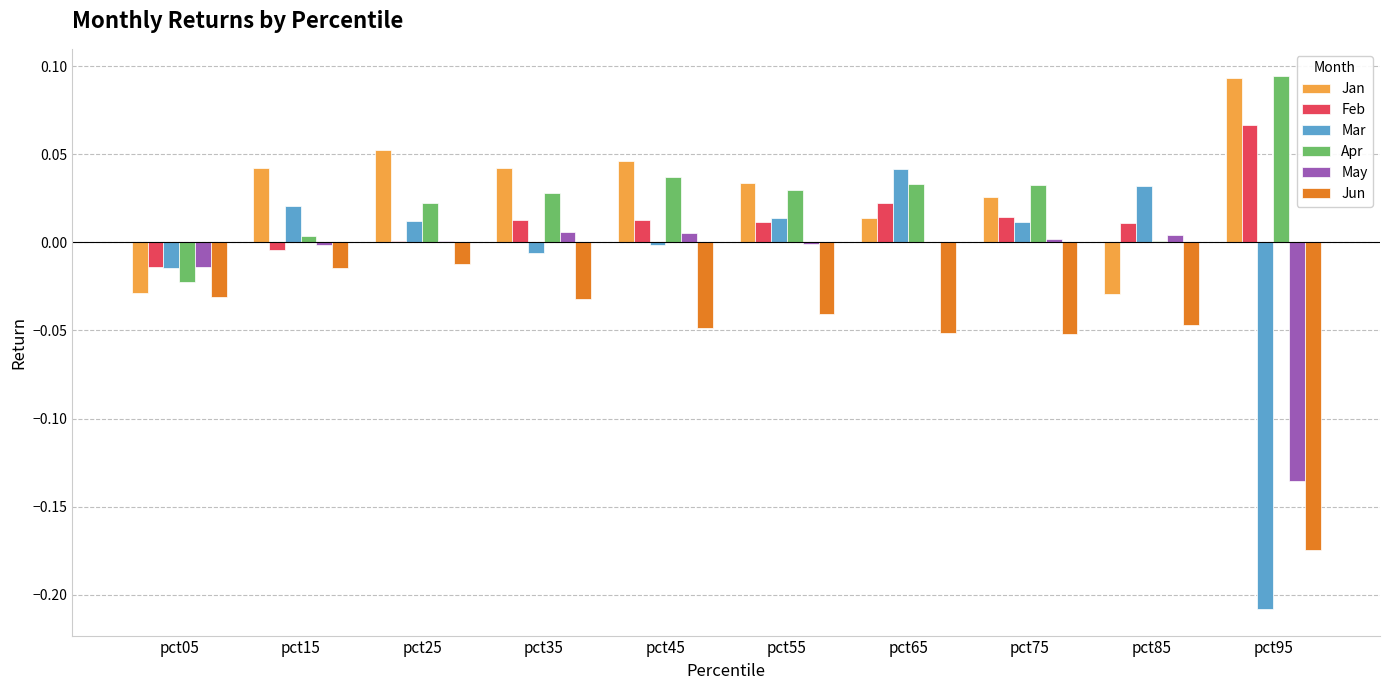

How many groups of bars are there?

10